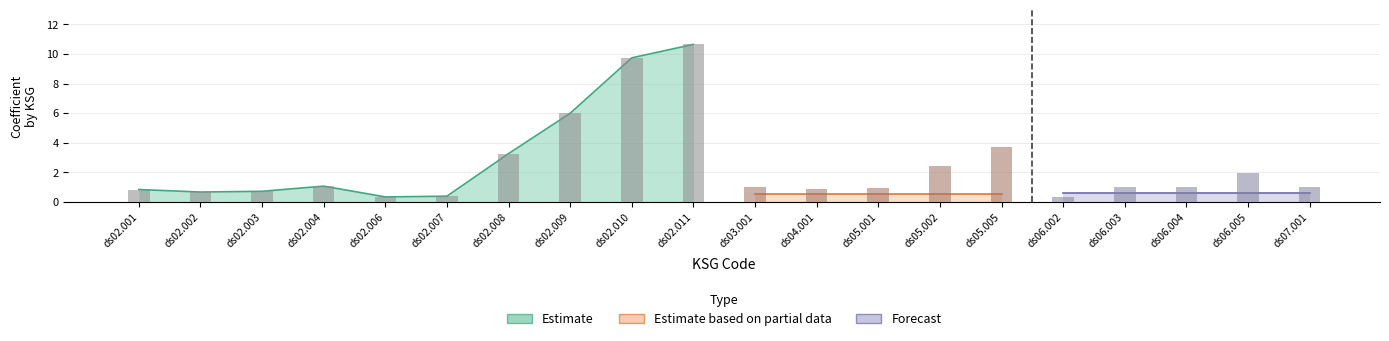

What position from the right is ds02.004?

17